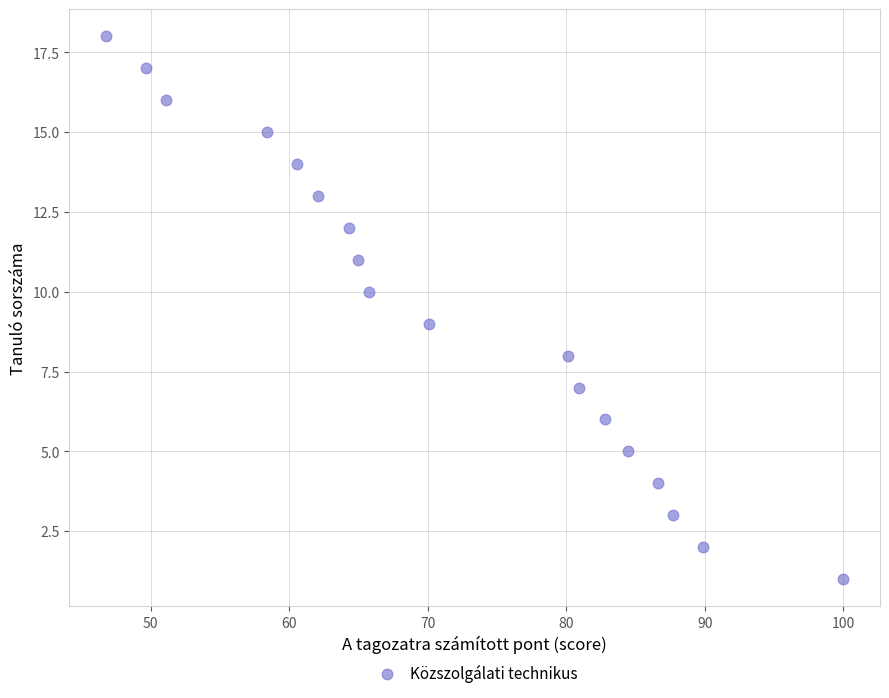

What is the range of Y values (max minus min)?

17